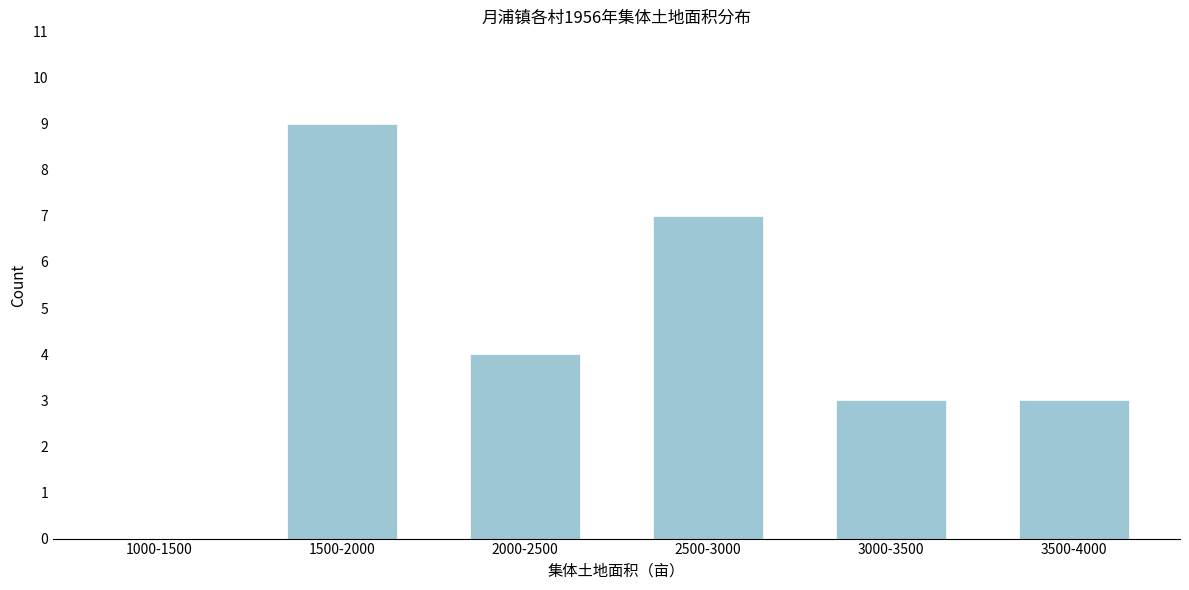

Reading left to right, transcribe all the data shown in this chart.

1000-1500=0	1500-2000=9	2000-2500=4	2500-3000=7	3000-3500=3	3500-4000=3